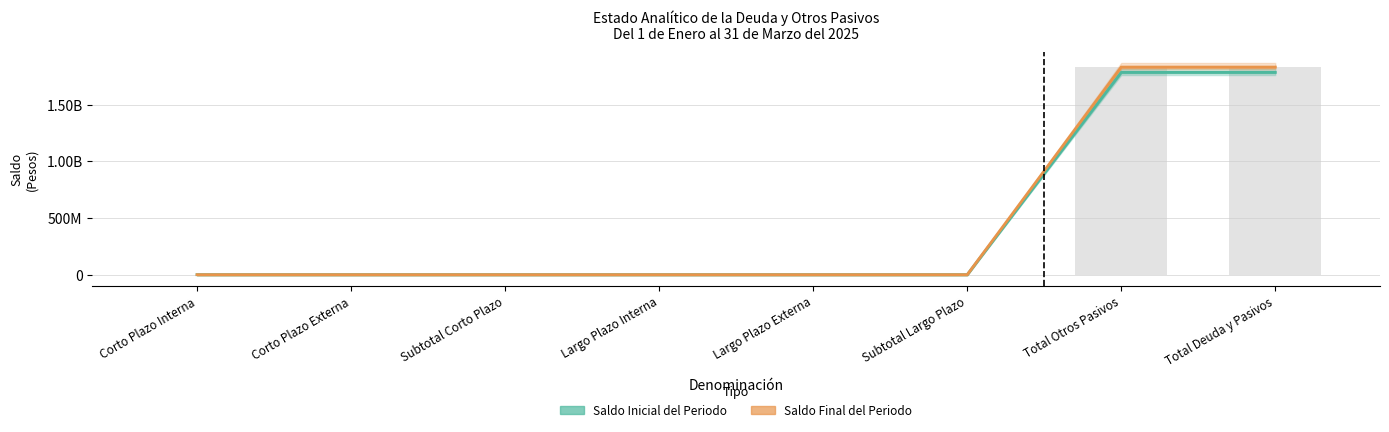

Reading right to left, transcribe all the data shown in this chart.

Saldo Inicial del Periodo: 1783988378.7	1783988378.7	0.0	0.0	0.0	0.0	0.0	0.0
Saldo Final del Periodo: 1830819143.3	1830819143.3	0.0	0.0	0.0	0.0	0.0	0.0